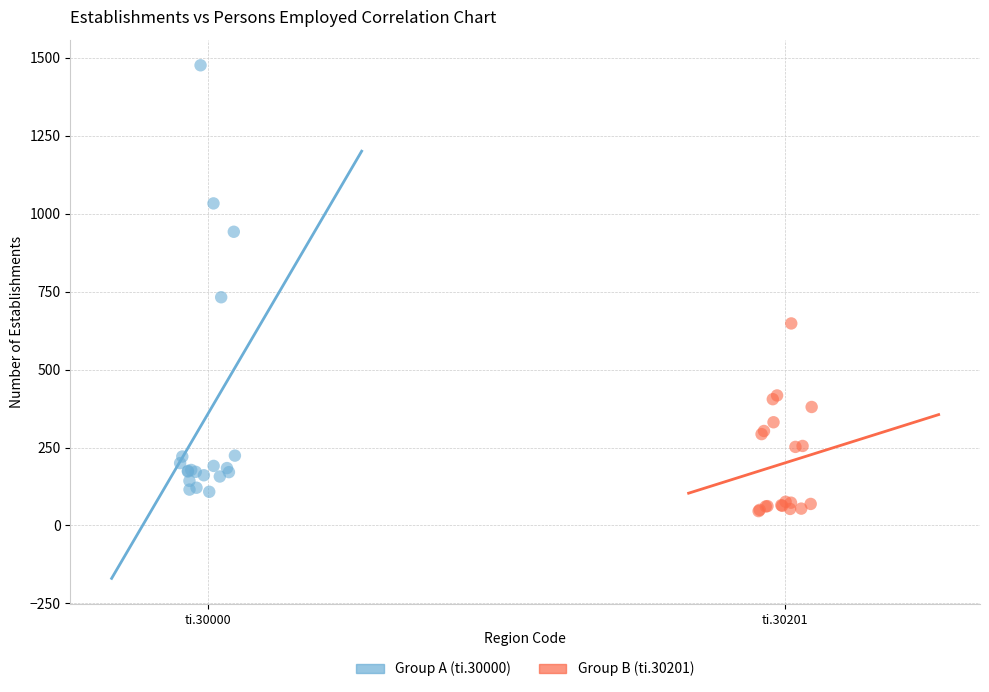

Which series has the widest spread of Y values?

Group A (ti.30000)